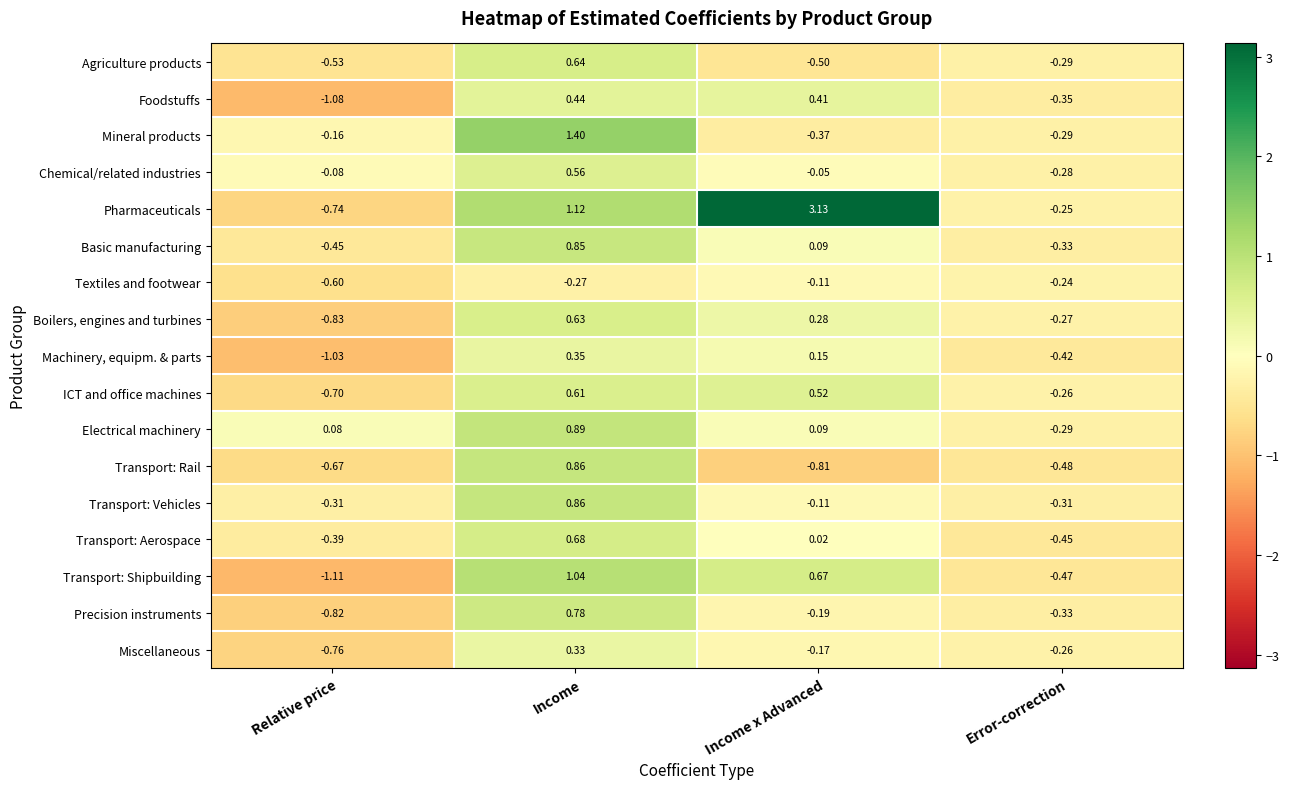

At Relative price, list the series in order from smallest to largest.

Transport: Shipbuilding, Foodstuffs, Machinery, equipm. & parts, Boilers, engines and turbines, Precision instruments, Miscellaneous, Pharmaceuticals, ICT and office machines, Transport: Rail, Textiles and footwear, Agriculture products, Basic manufacturing, Transport: Aerospace, Transport: Vehicles, Mineral products, Chemical/related industries, Electrical machinery